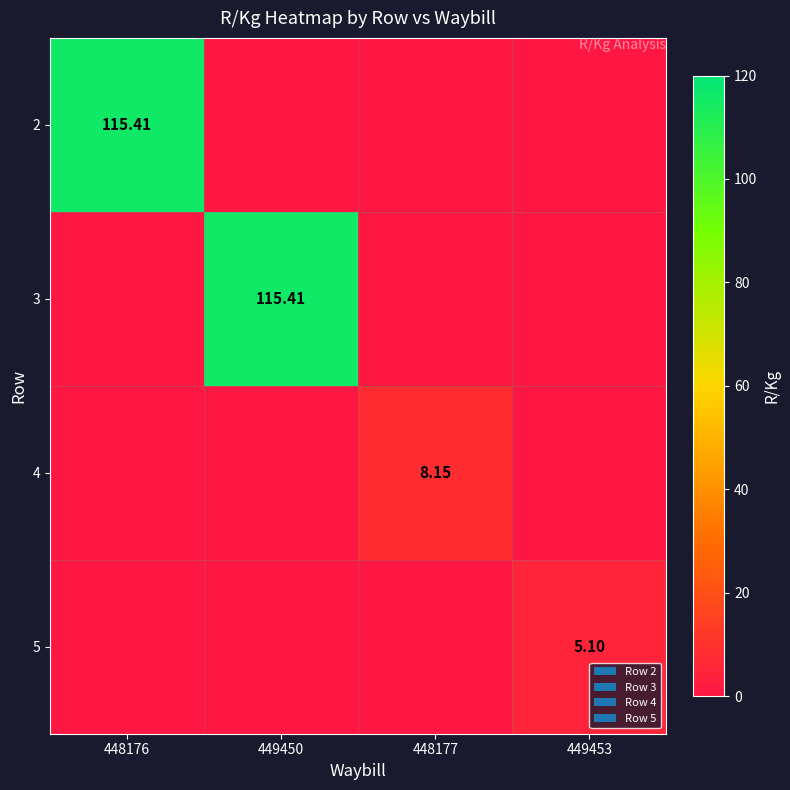

At which category is the sum across all series the highest?

448176